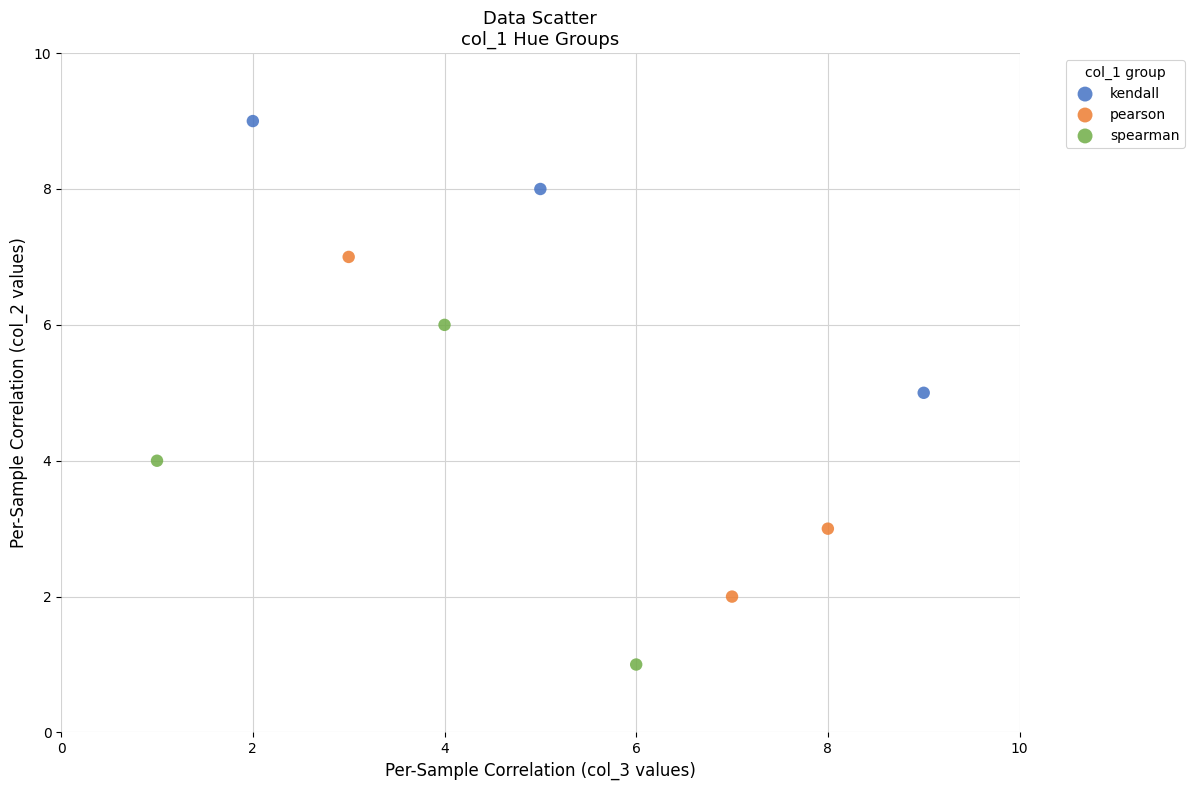

What are all the series names shown in the legend?

kendall, pearson, spearman